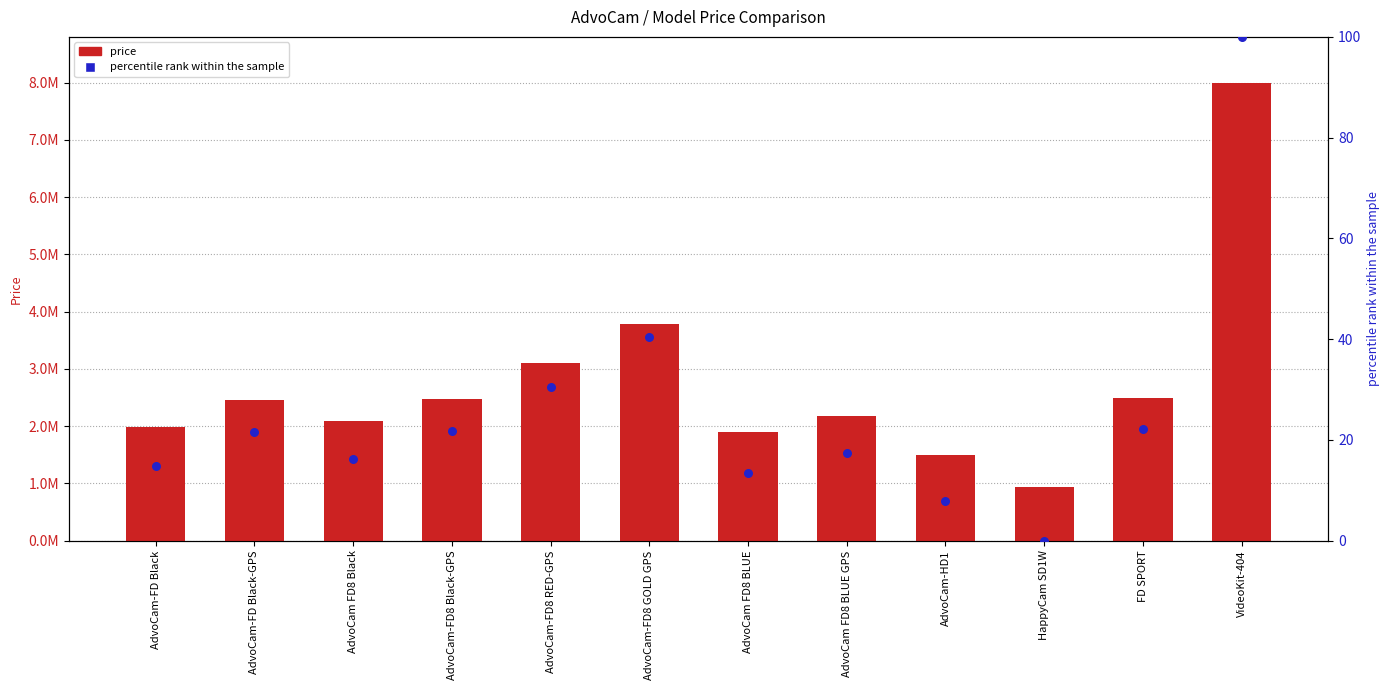

Is the value of percentile rank within the sample at AdvoCam-FD Black-GPS greater than the value of price at AdvoCam FD8 BLUE GPS?

No